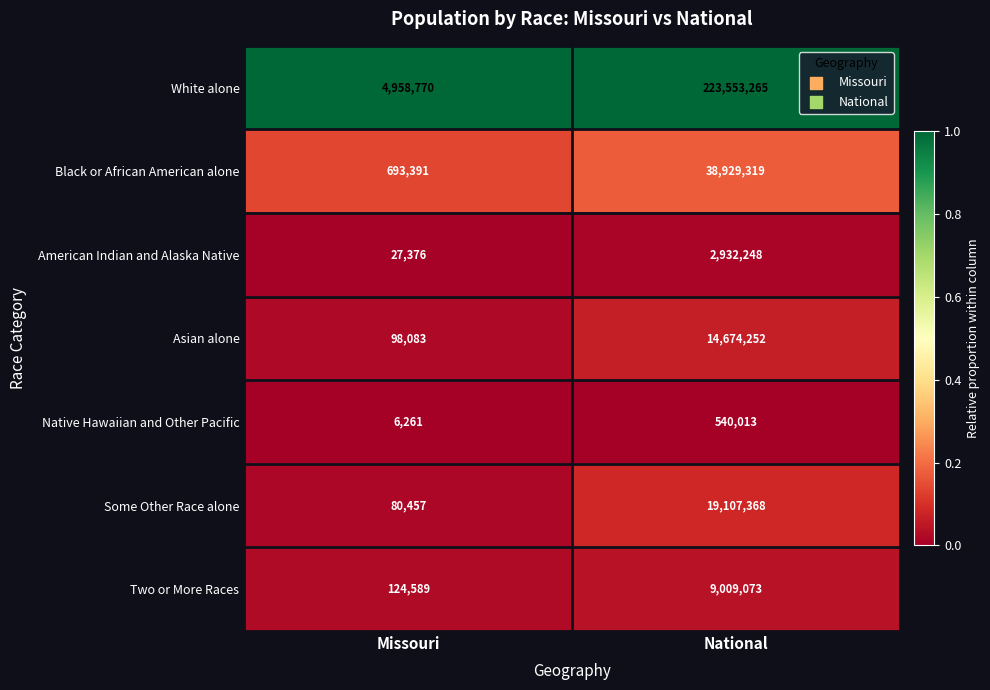

True or false: Some Other Race alone has a value of 135309 at Missouri.

False